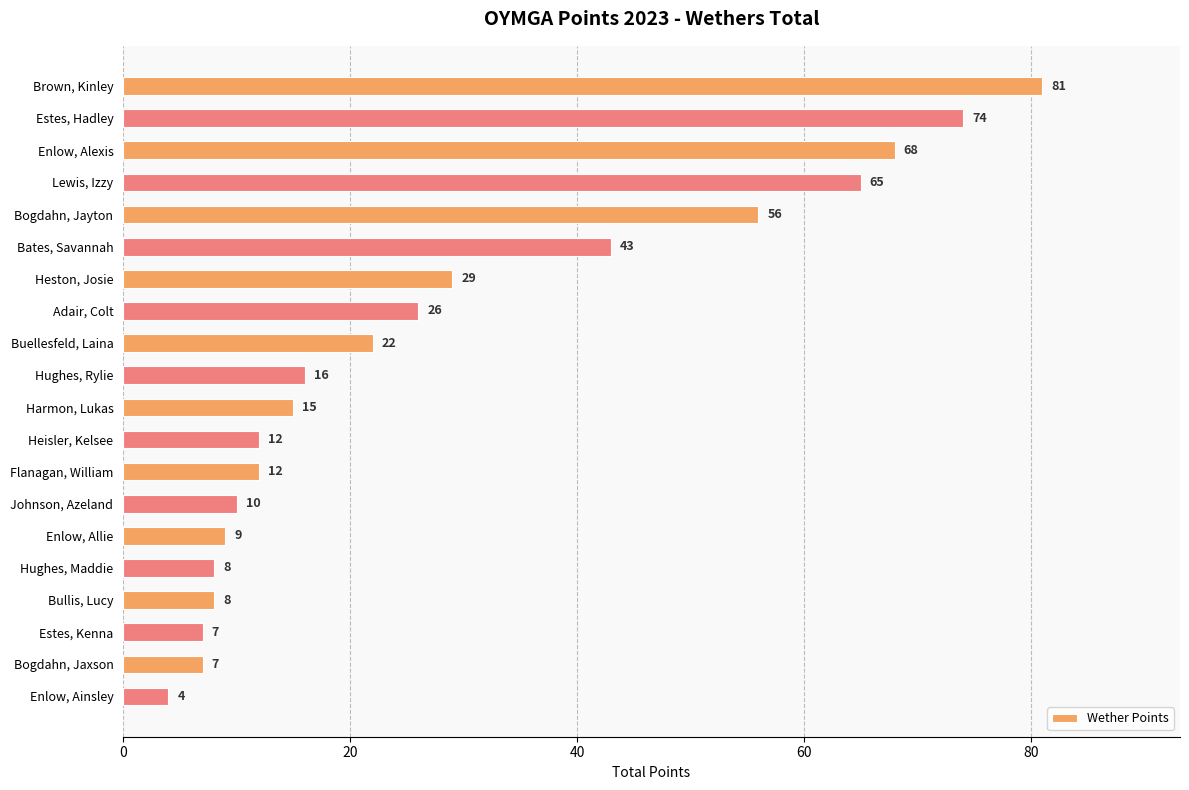

The chart shows a value of 7 at Estes, Kenna. True or false?

True